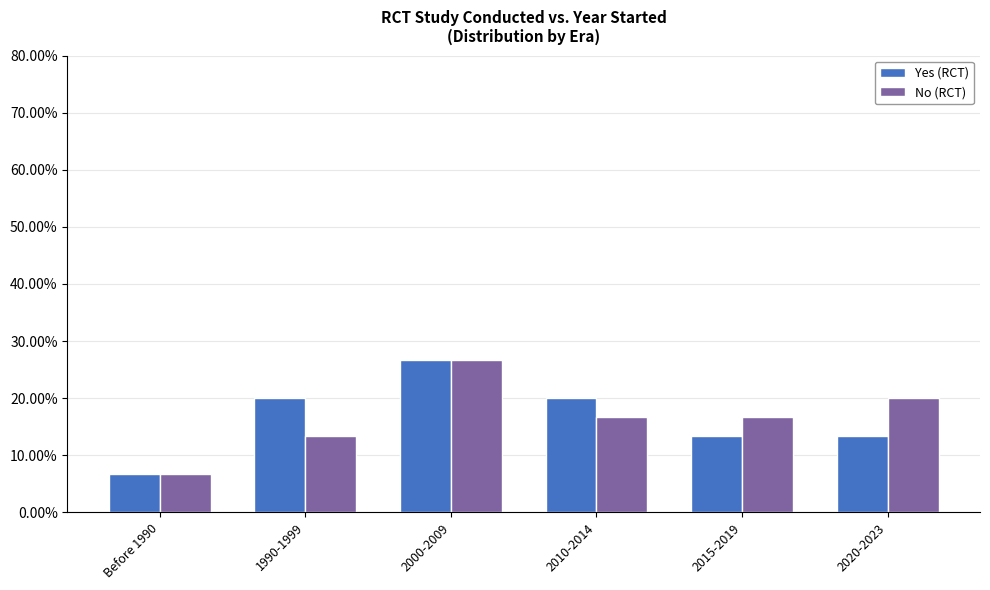

What is the spread (max minus min) of values at 1990-1999?

6.7